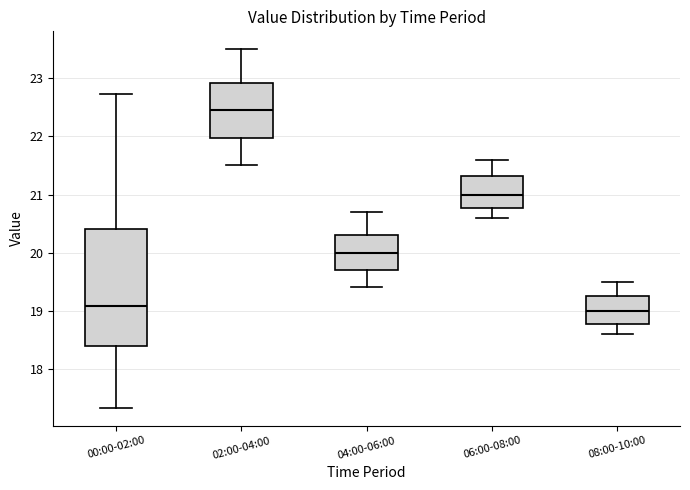

Where is the upper edge of the box for 06:00-08:00 on the y-axis? The values are not printed on the chart, so give them approximately, as read against the axis.

21.3